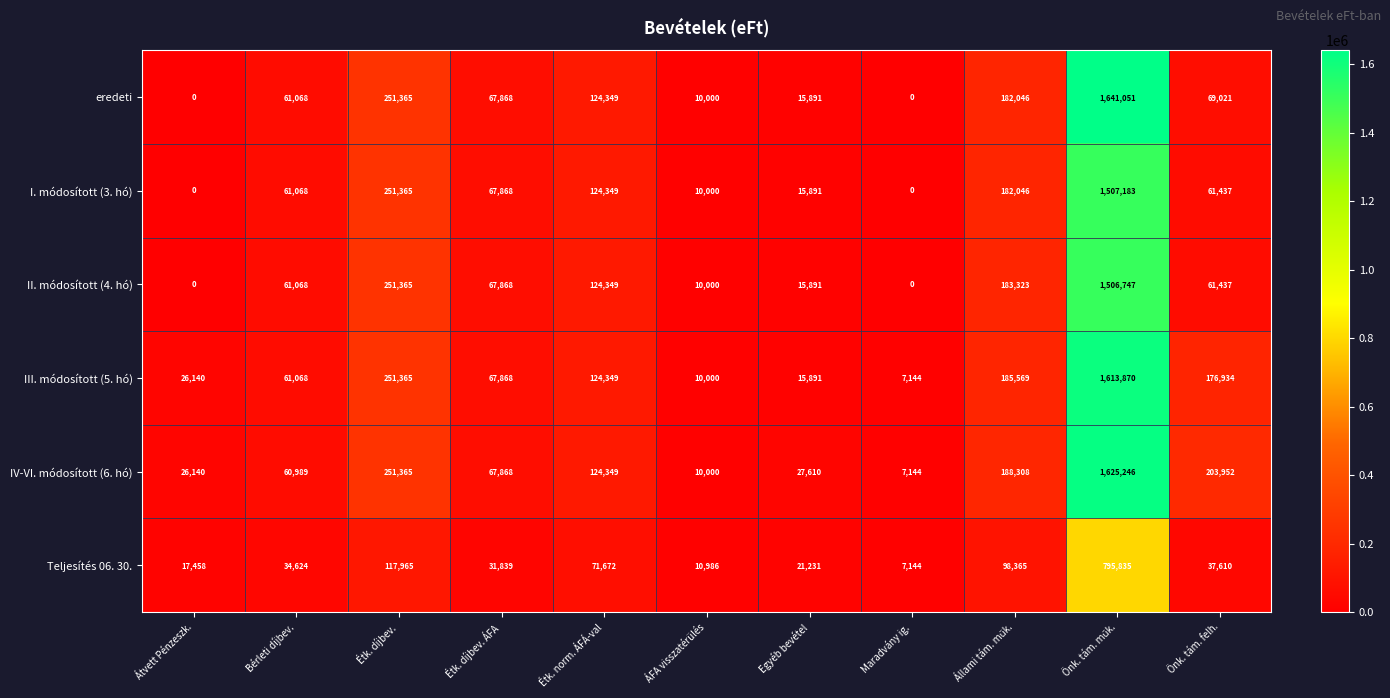

What is the approximate value of IV-VI. módosított (6. hó) at Önk. tám. felh.?

203952